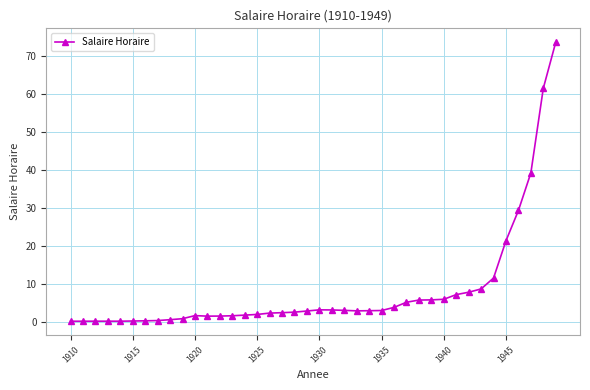

What is the average value?

8.4